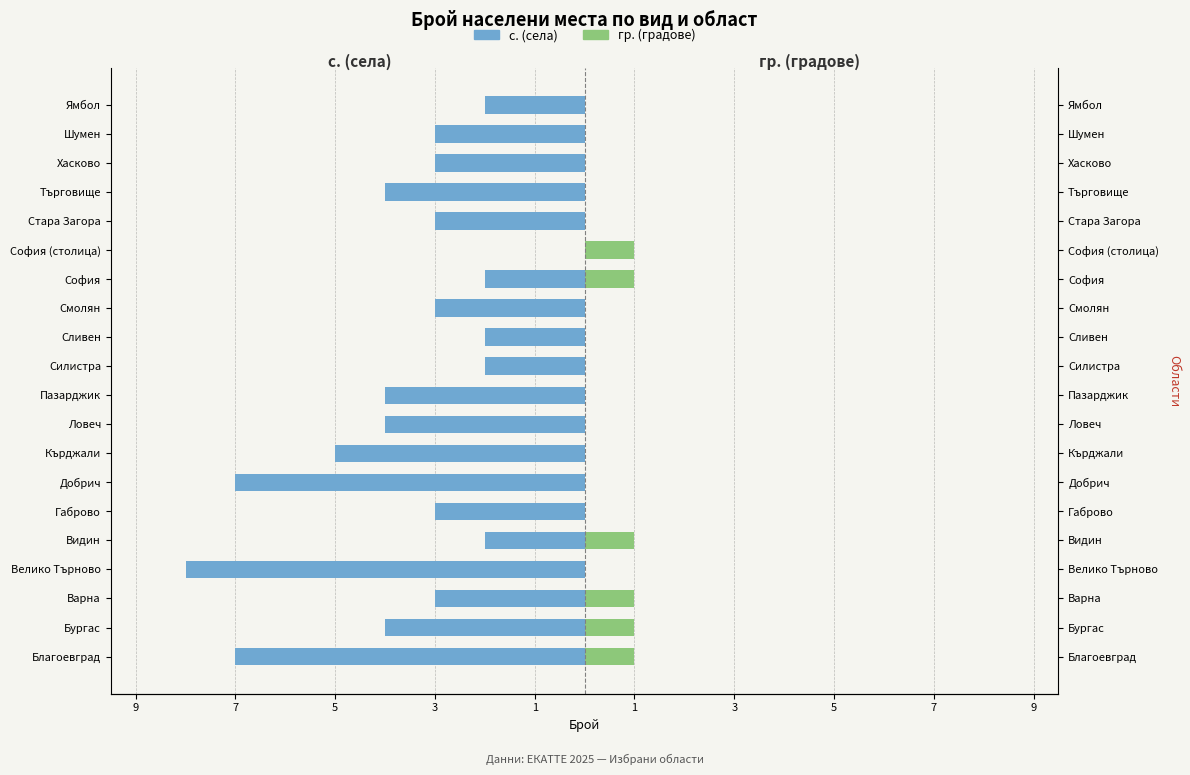

Is it true that гр. (градове) equals 1 at София?

True